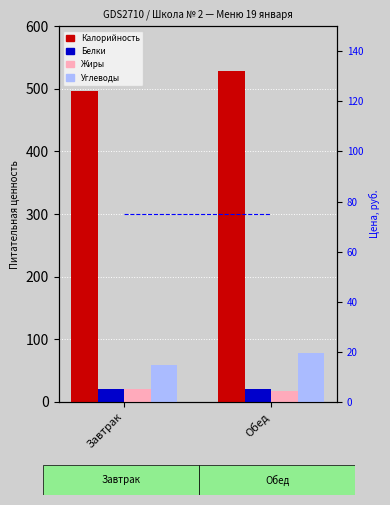

Which series changed the most between Завтрак and Обед?

Калорийность